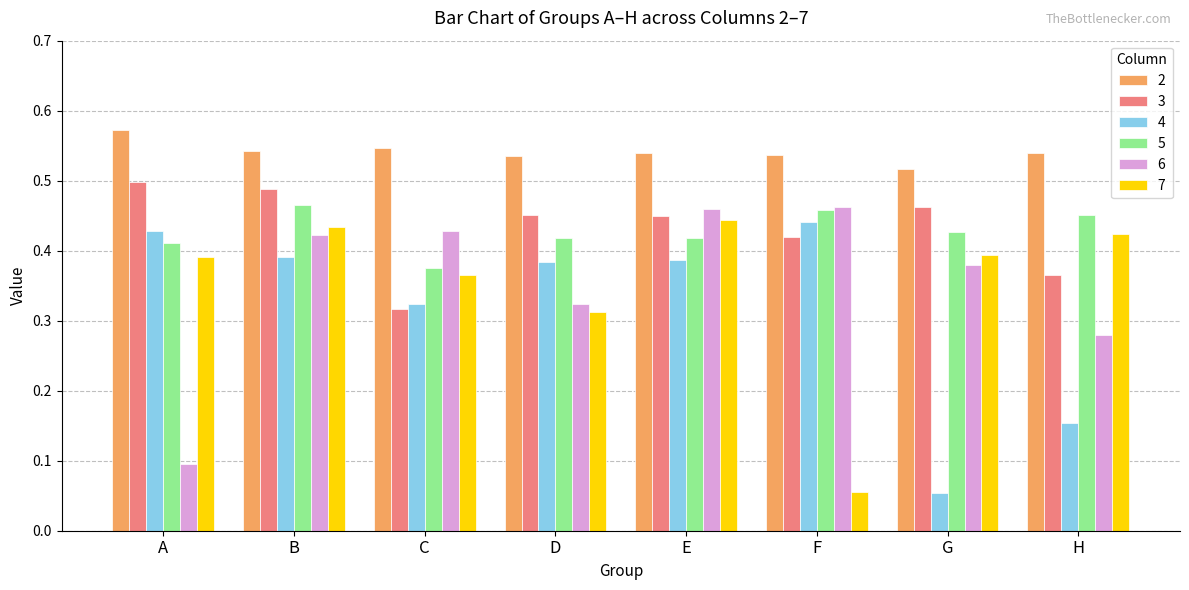

The 2 series shows 0.8 at G. True or false?

False